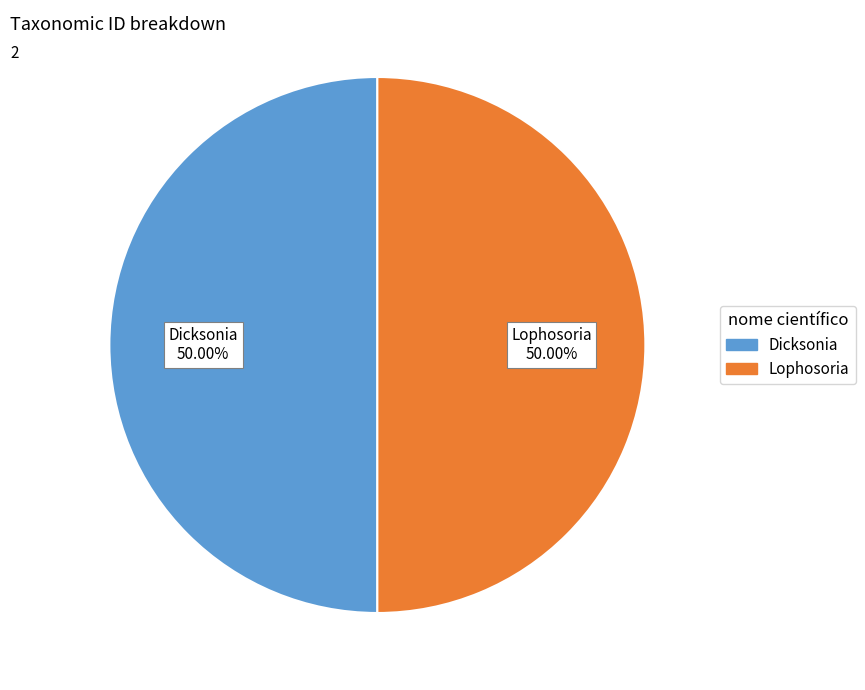

Count the number of slices in the pie.

2